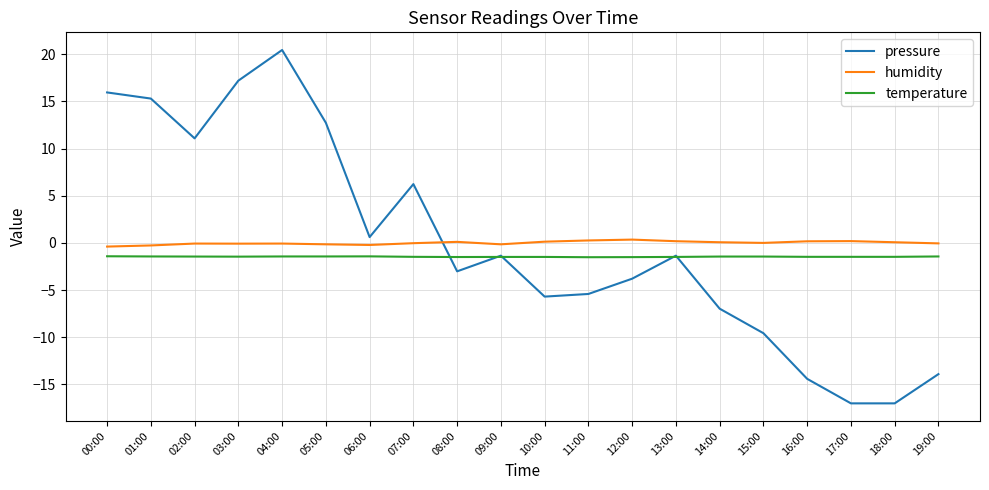

Which series changed the most between 00:00 and 08:00?

pressure